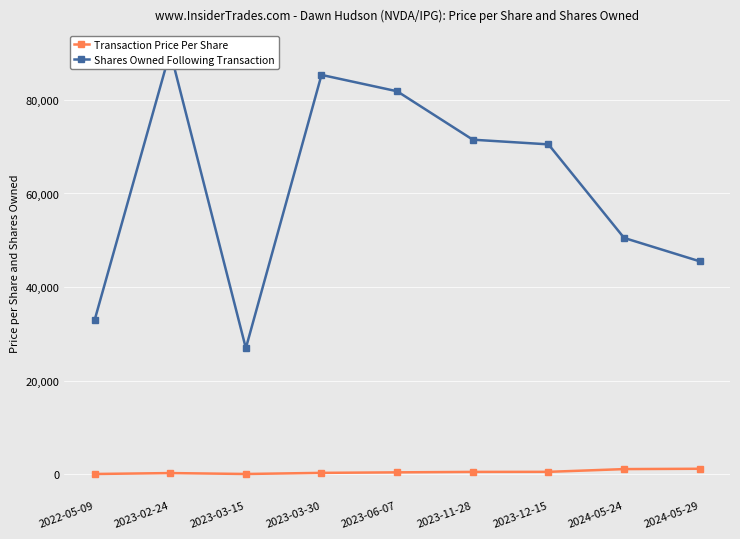

Where is the first local minimum for Shares Owned Following Transaction?

2023-03-15